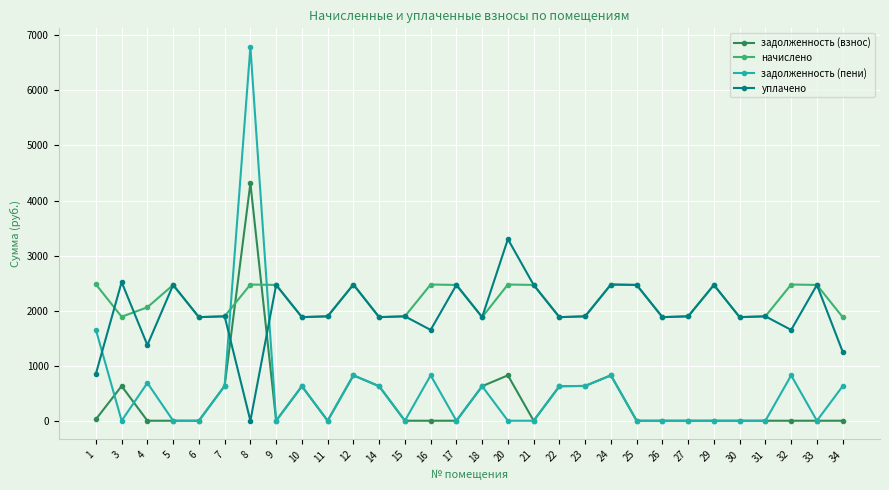

What is the maximum value for задолженность (пени)?

6788.1